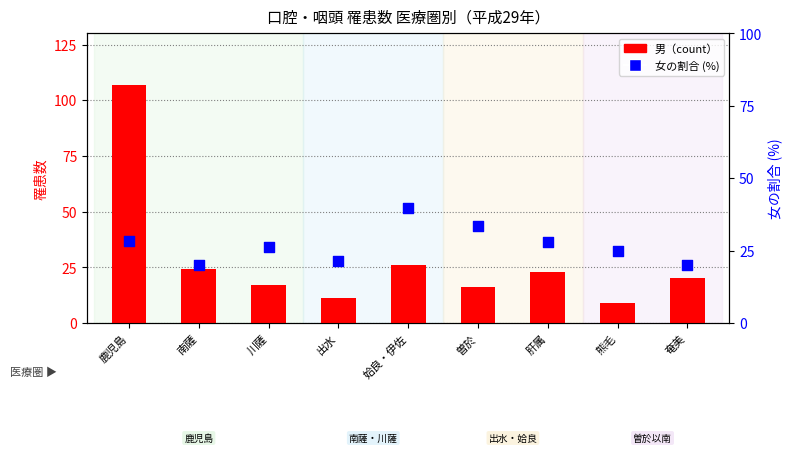

Which series contains the lowest Y value?

男（count）